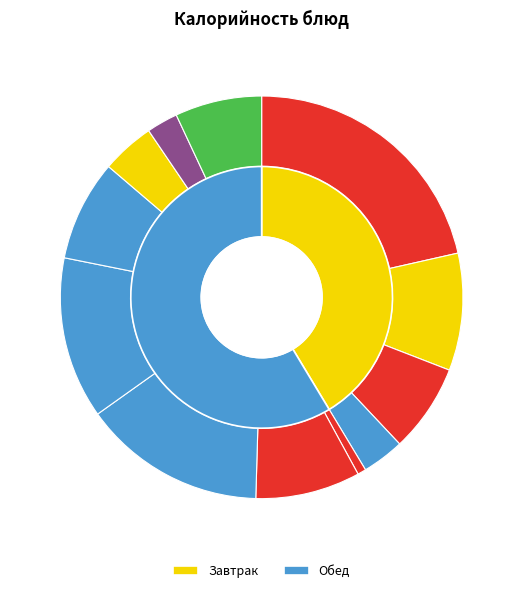

How much of the chart is everything except Запеканка творожная?

78.5%